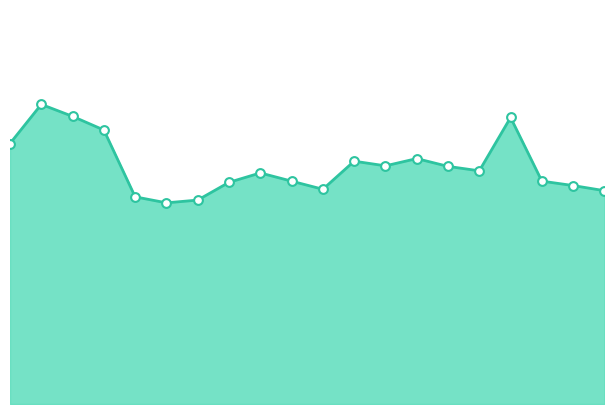

How many lines are shown in the chart?

1